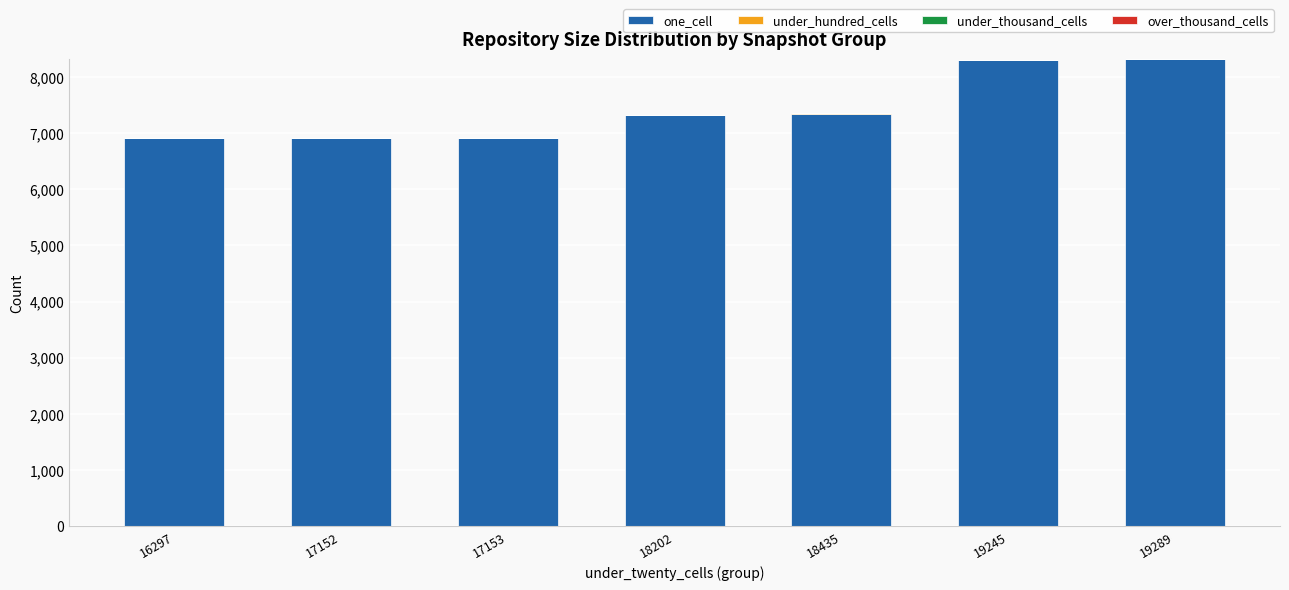

What is the sum of all one_cell values?

52022